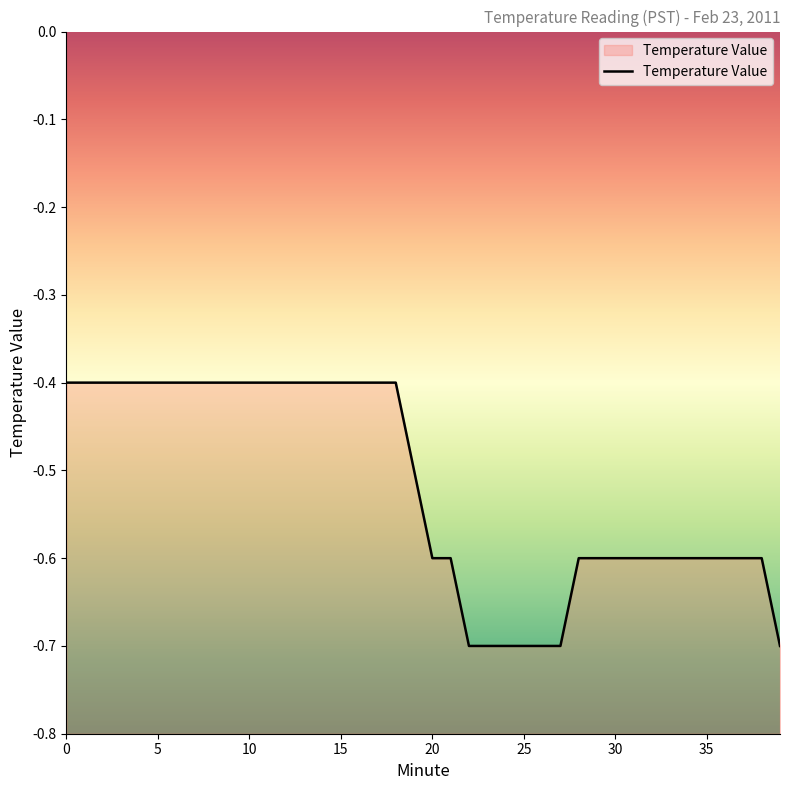

What is the change in value from 9 to 19?

-0.1